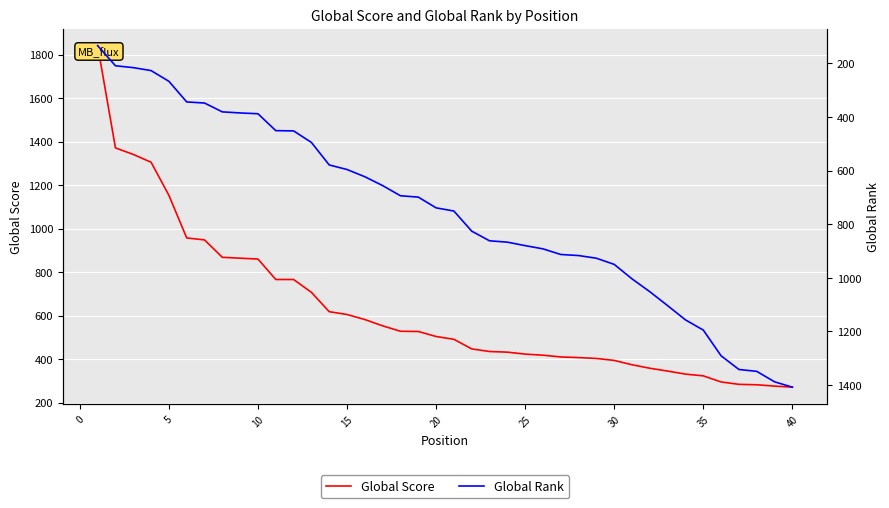

How many intersections are there between Global Rank and Global Score?

1